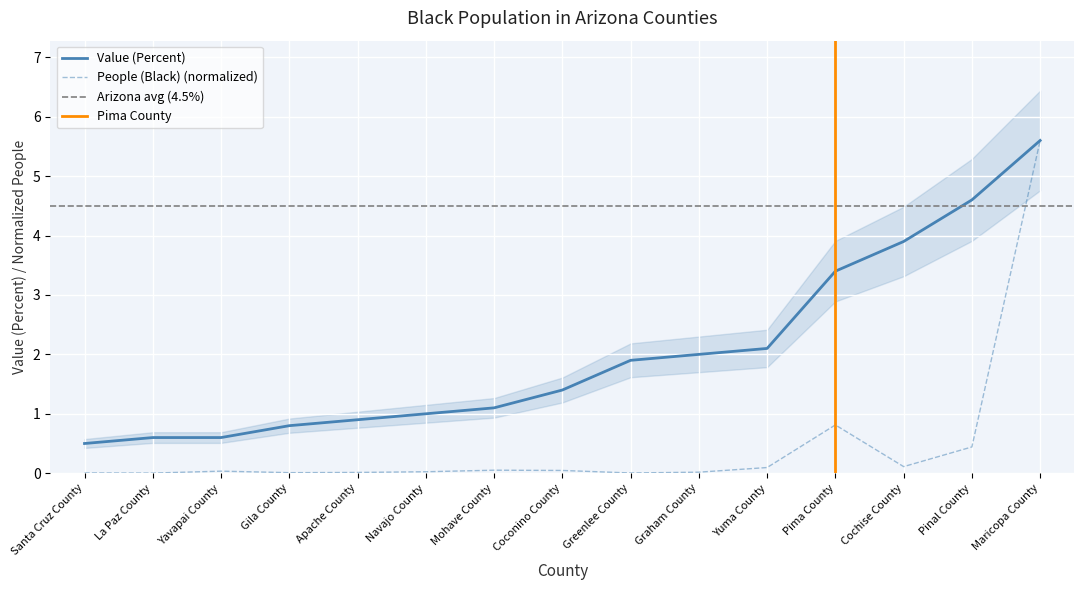

Rank the categories by Value (Percent) value from lowest to highest.

Santa Cruz County, La Paz County, Yavapai County, Gila County, Apache County, Navajo County, Mohave County, Coconino County, Greenlee County, Graham County, Yuma County, Pima County, Cochise County, Pinal County, Maricopa County